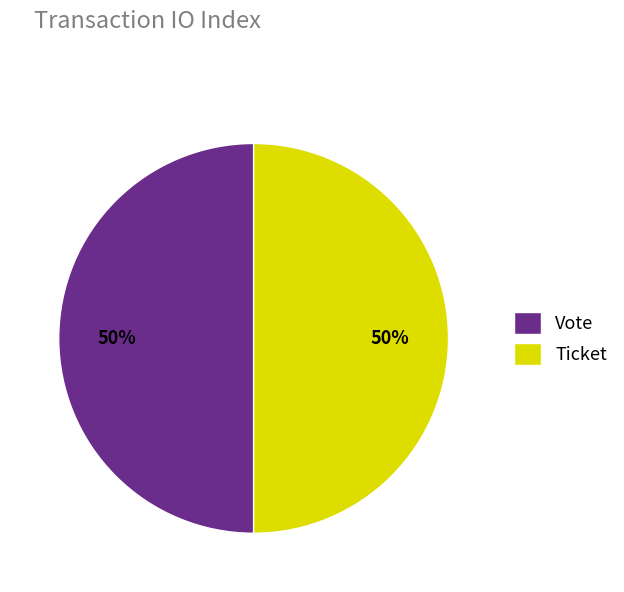

How many slices are in this pie chart?

2